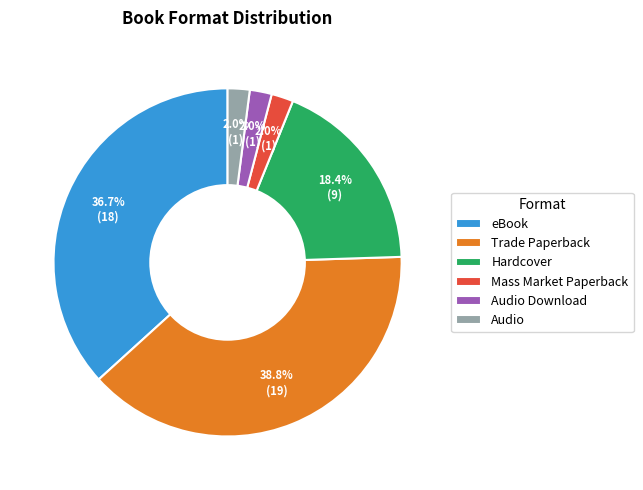

To the nearest percent, what is the average slice percentage?

17%